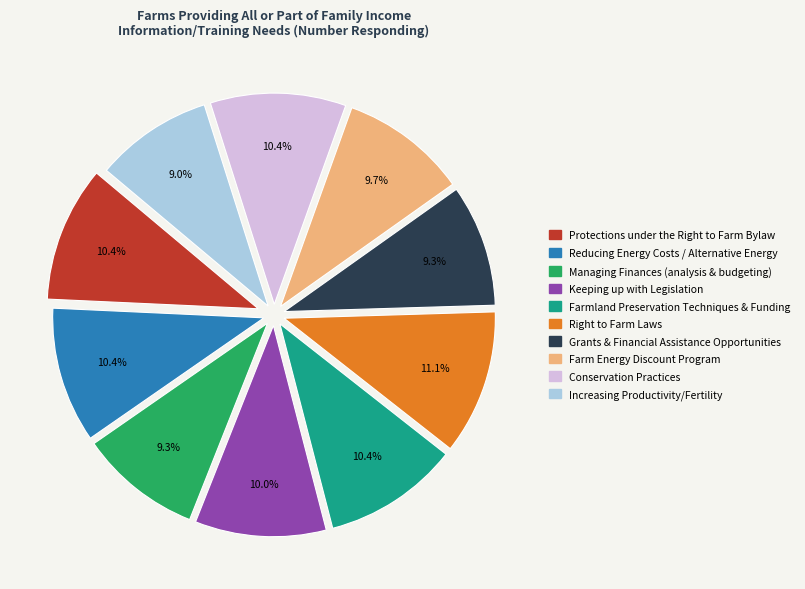

How many slices are in this pie chart?

10